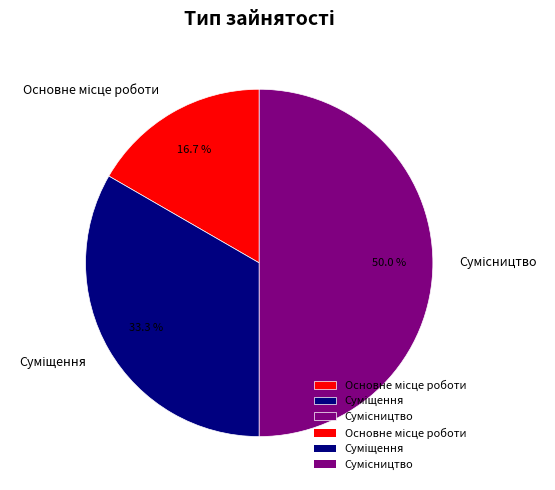

True or false: Суміщення accounts for 33% of the total.

True